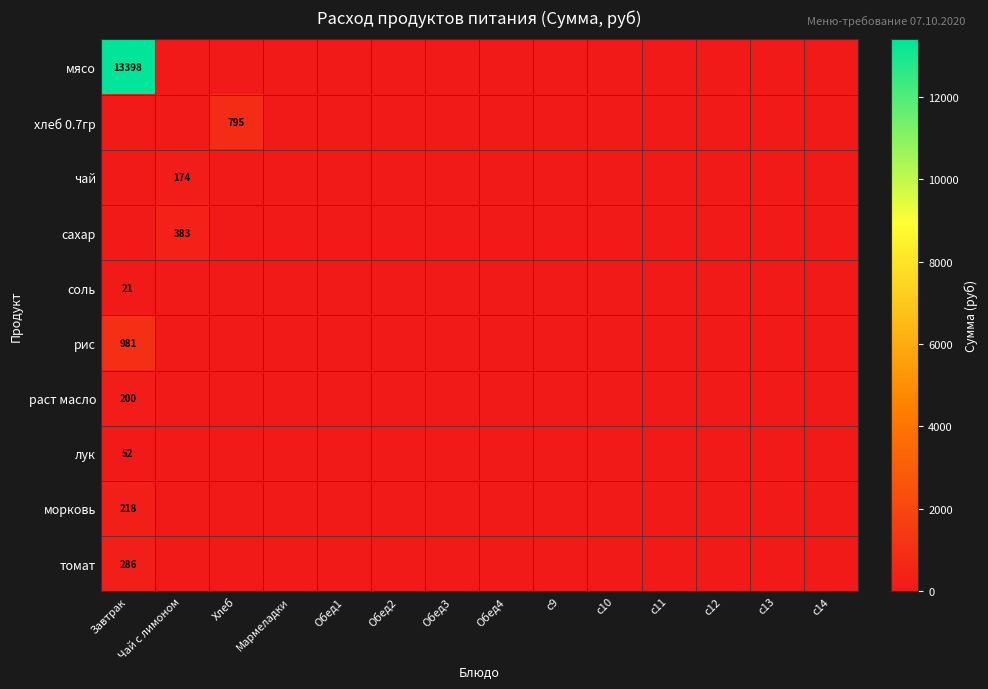

What is the average value of the раст масло series?

14.3